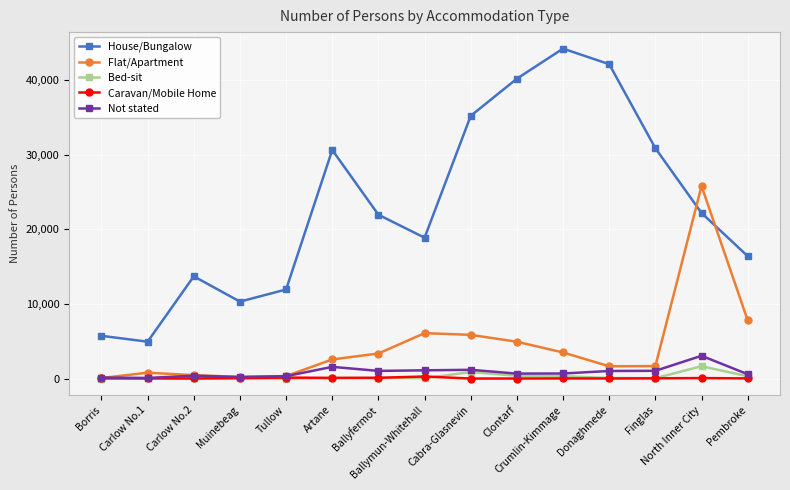

Which series ends up on top after the final intersection of Flat/Apartment and House/Bungalow?

House/Bungalow